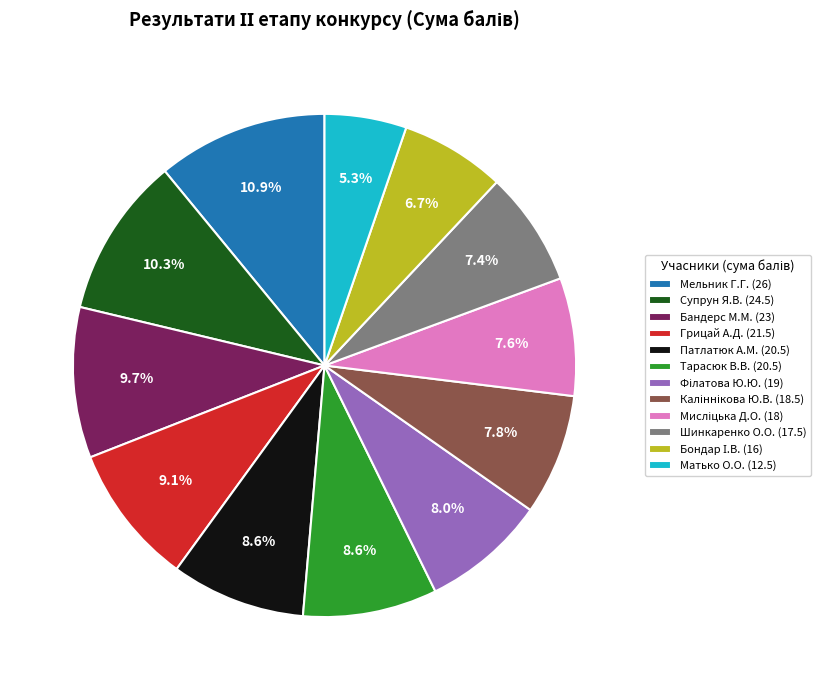

What percentage is NOT represented by Супрун Я.В. (24.5)?

89.7%